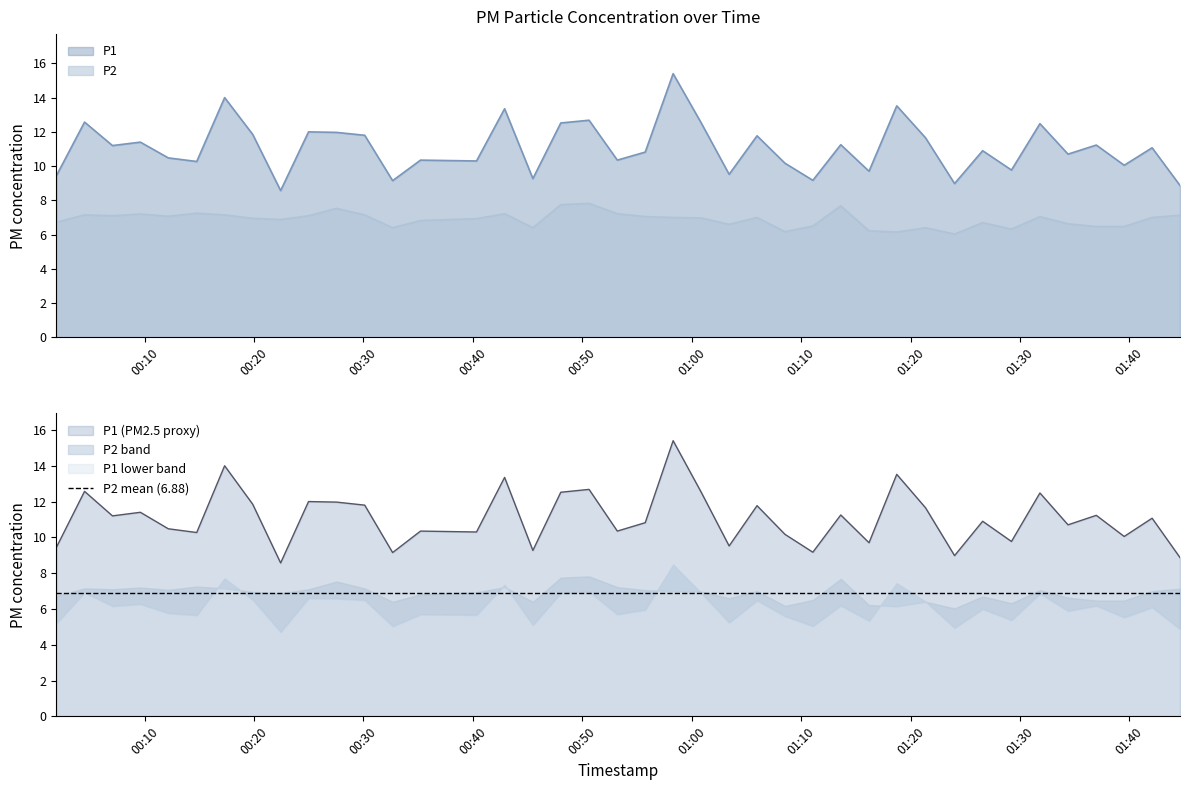

True or false: P2 and P1 intersect in this chart.

False